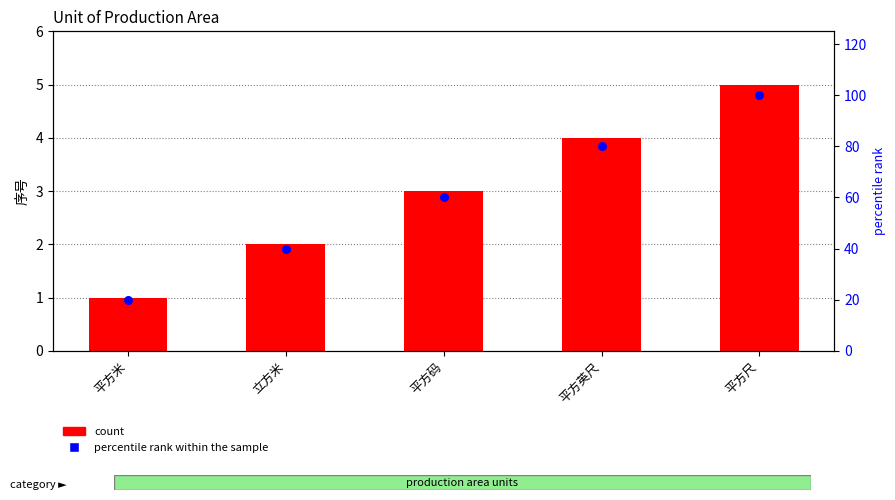

Which series reaches the minimum Y coordinate?

count